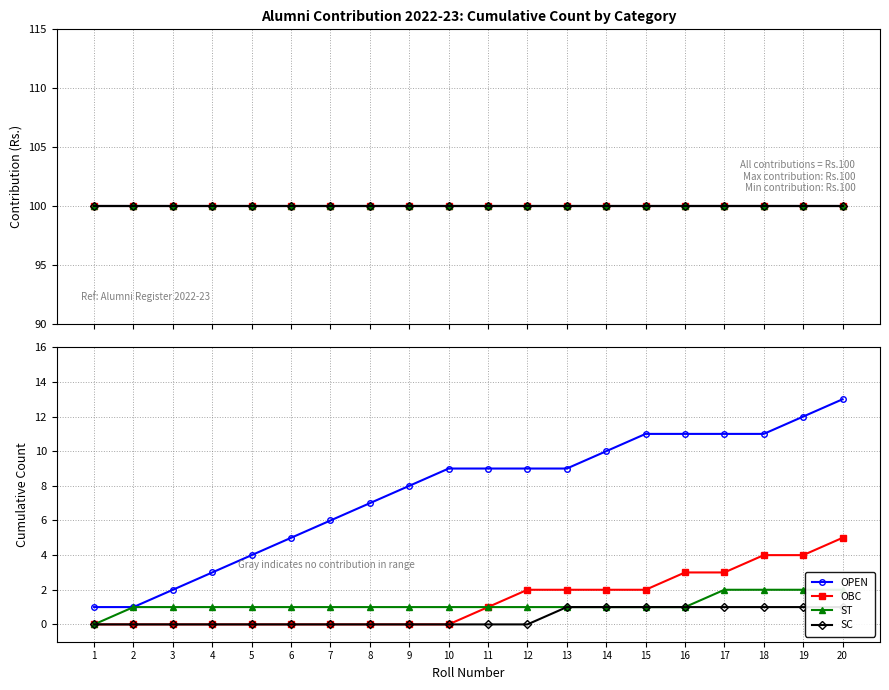

Is it true that ST equals 1 at 13?

True